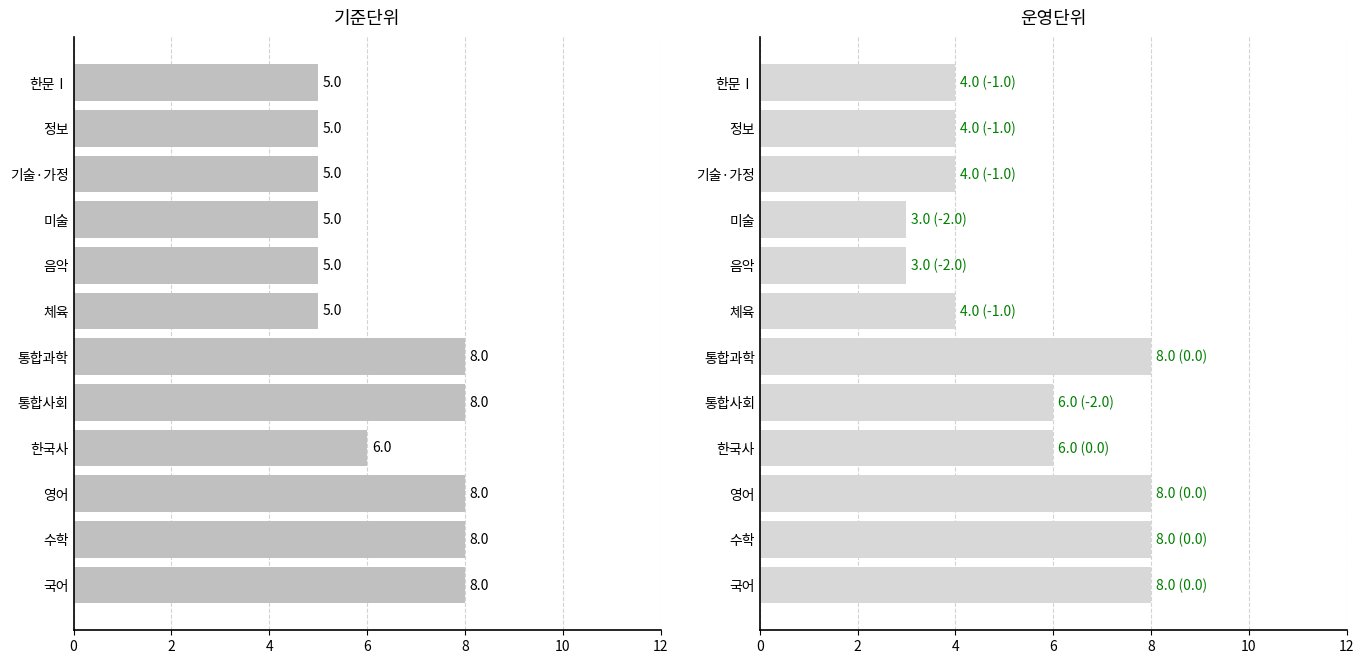

What is the average value of the 기준단위 series?

6